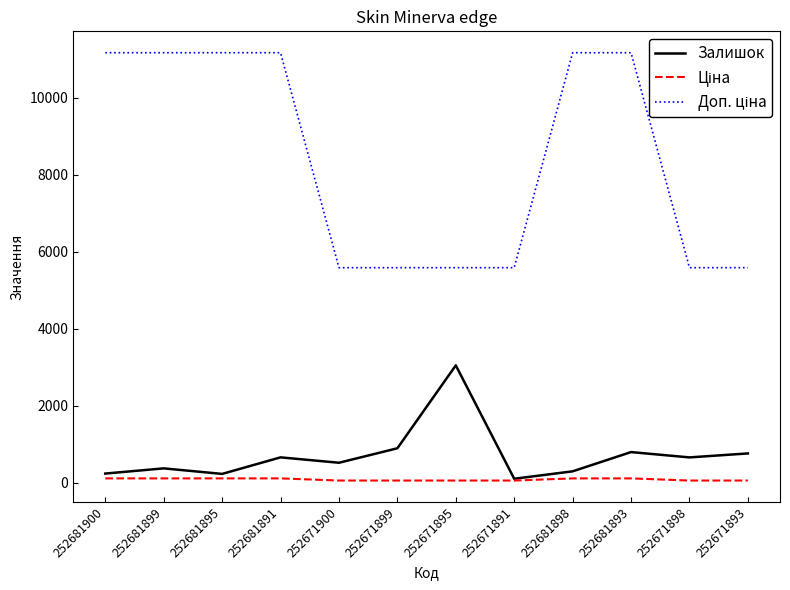

True or false: Залишок has a value of 795.0 at 252681893.

True